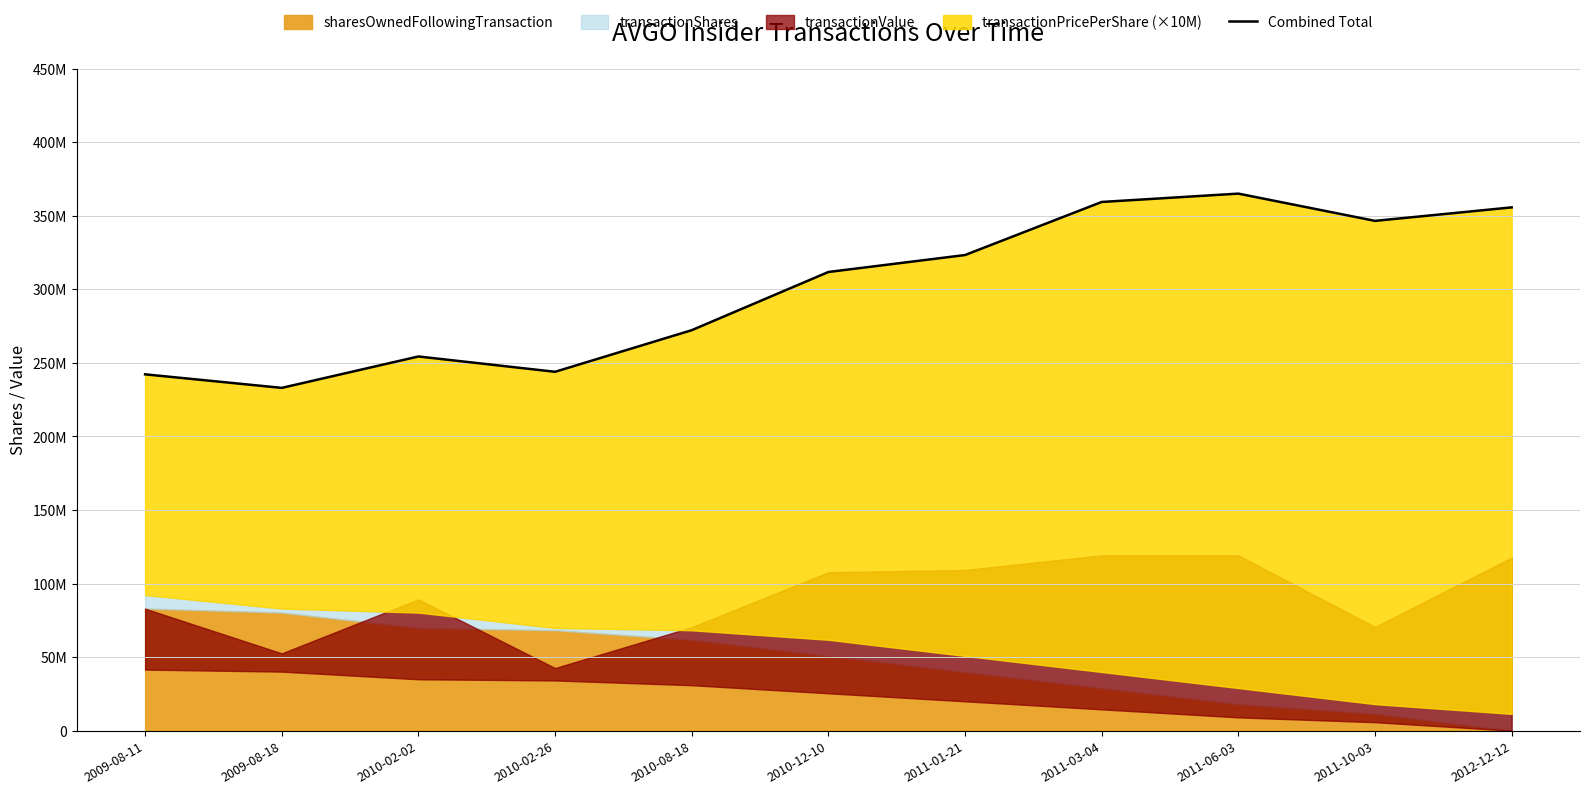

Which category has the lowest value across all series?

2009-08-18